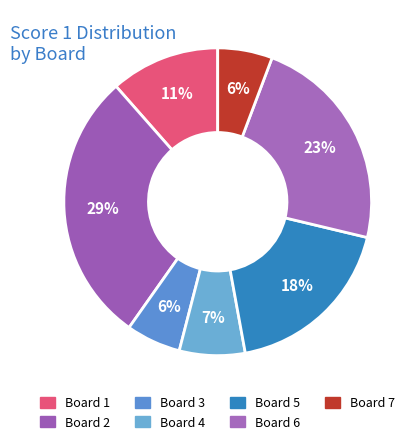

Does Board 7 represent more than half of the total?

No